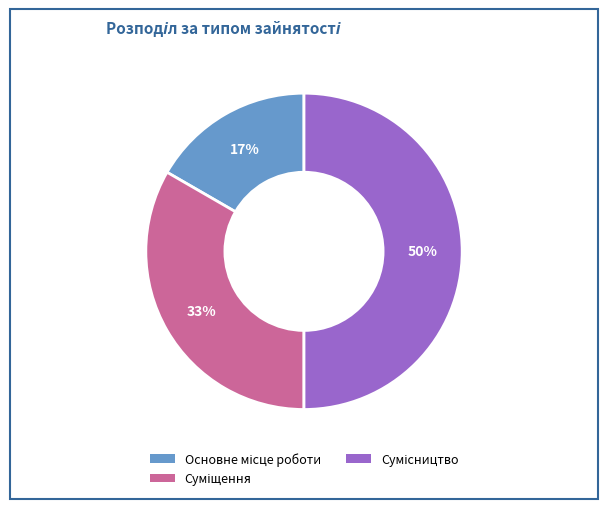

To the nearest percent, what is the average slice percentage?

33%